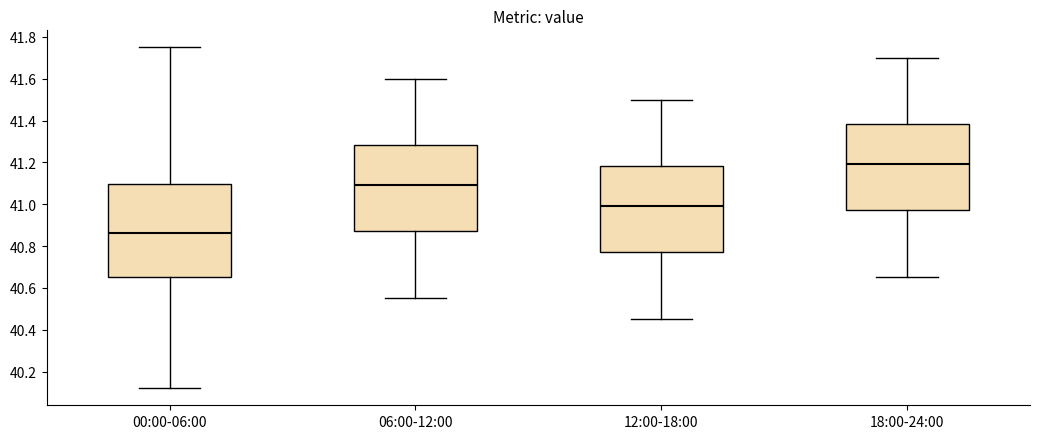

Reading left to right, transcribe this box plot: for each box, give where its median line is, the range the box spans, and where its two whiskers end, as read against the y-axis. The values are not printed on the chart, so give them approximately, as read against the axis.

00:00-06:00: median 40.86, box 40.66 to 41.10, whiskers 40.12 to 41.76
06:00-12:00: median 41.10, box 40.88 to 41.28, whiskers 40.56 to 41.60
12:00-18:00: median 41.00, box 40.78 to 41.18, whiskers 40.46 to 41.50
18:00-24:00: median 41.20, box 40.98 to 41.38, whiskers 40.66 to 41.70